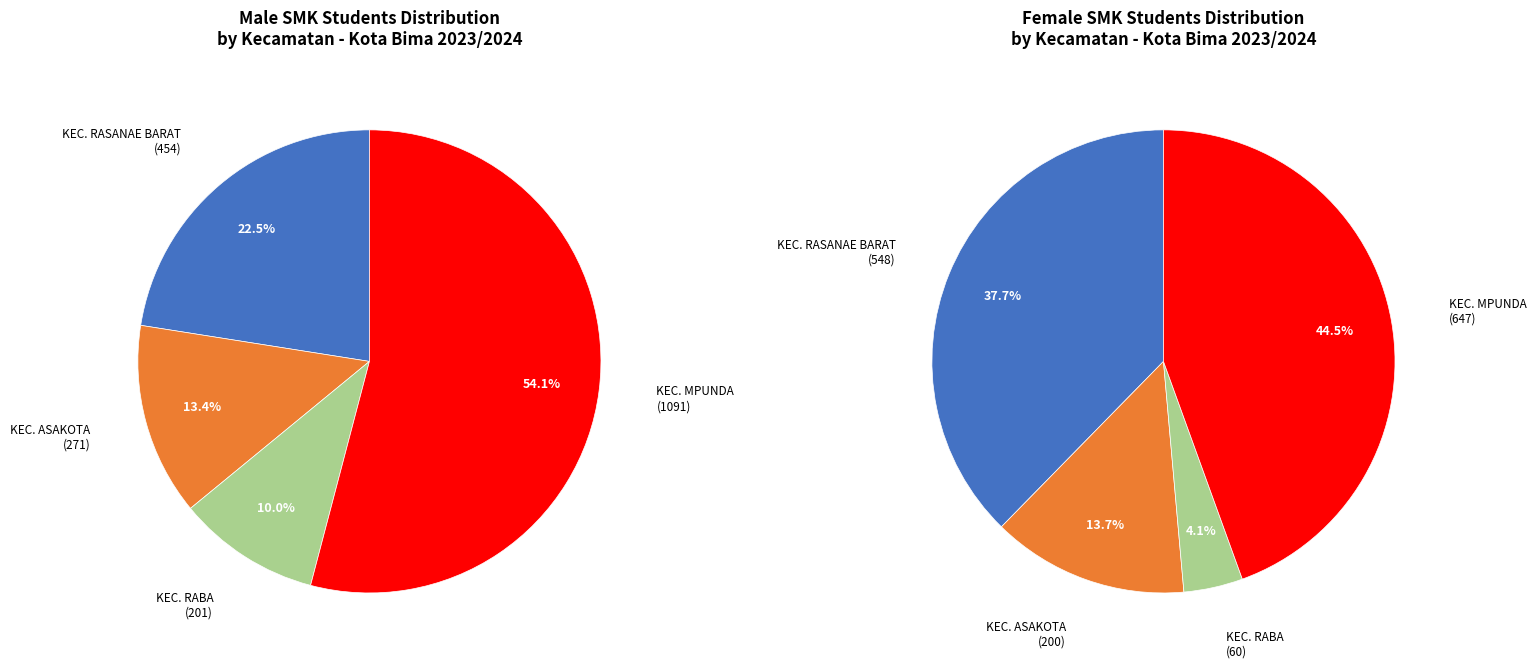

To the nearest percent, what is the difference between the total and 3 slice percentages?

6%